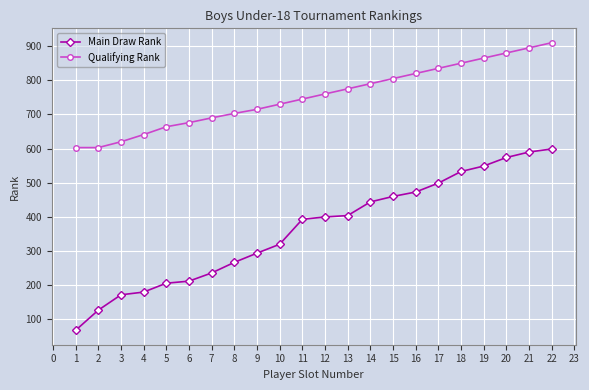

What is the difference between the Main Draw Rank values at 2 and 4?

53